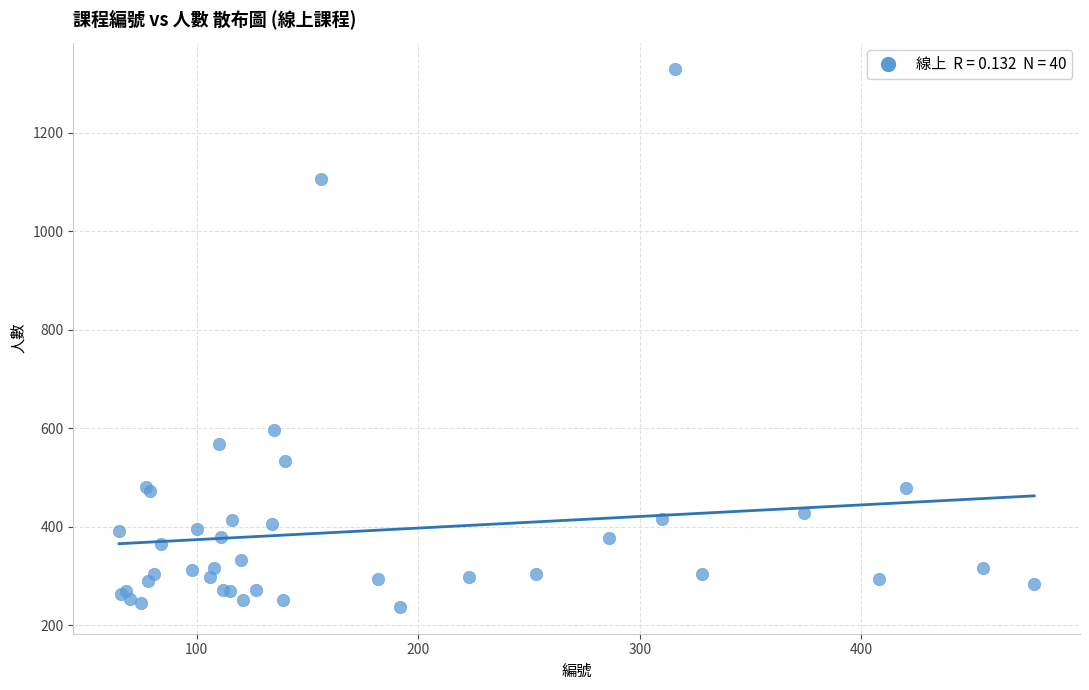

What Y value in the scatter plot is closest to 783?

597